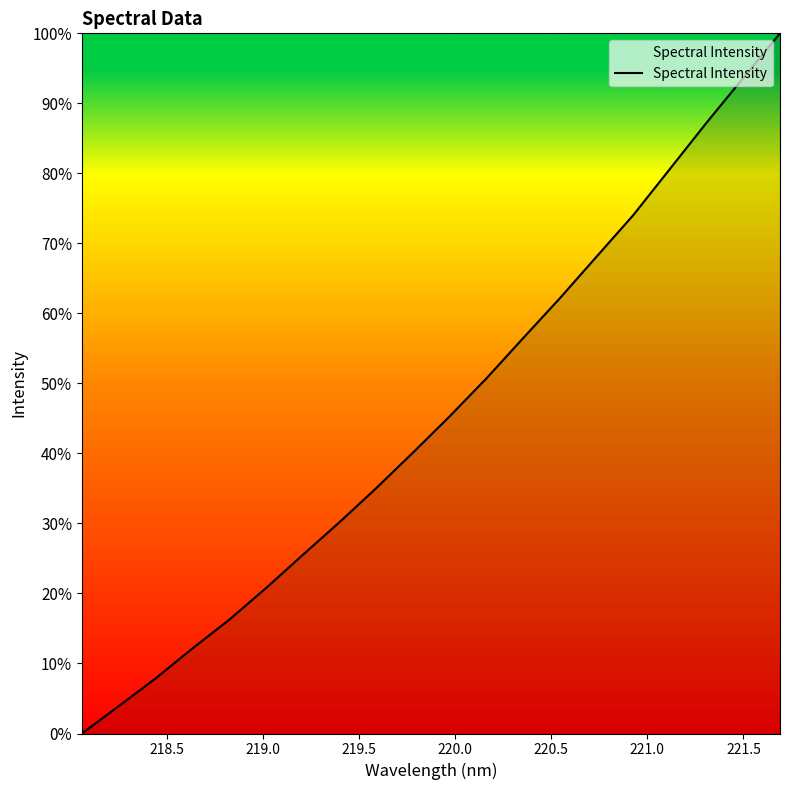

Does the chart have visible grid lines?

No